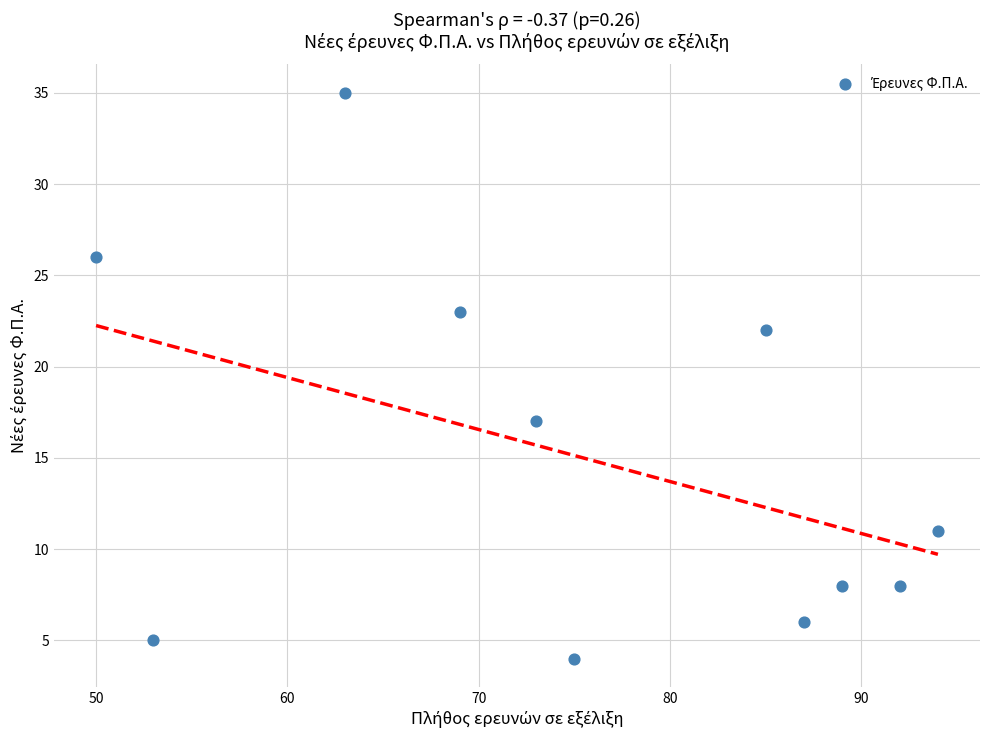

What Y value in the scatter plot is closest to 19?

17